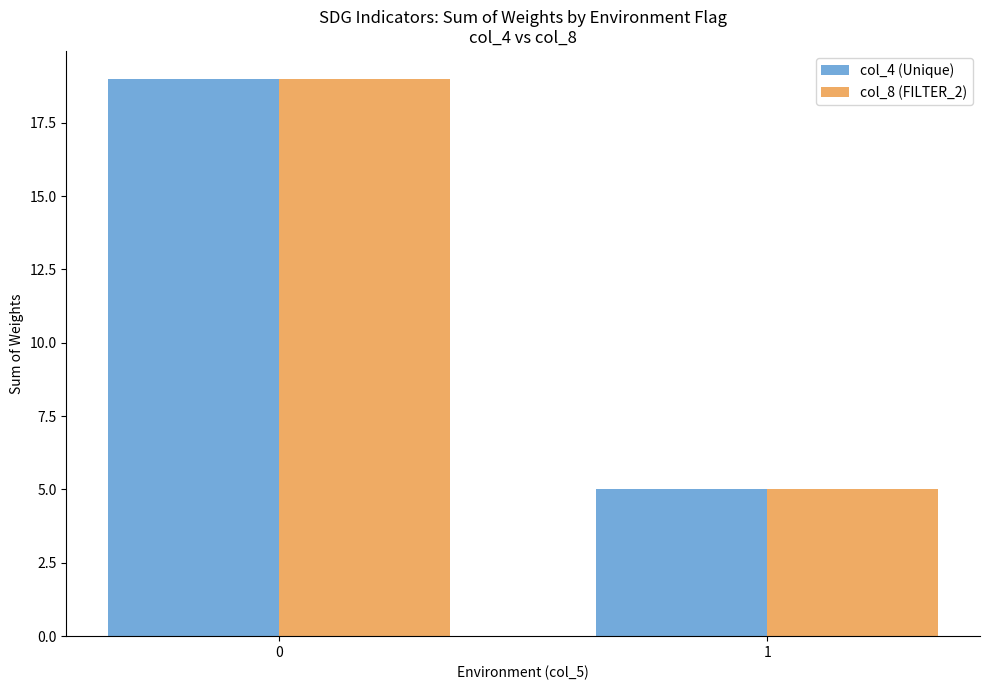

At which label does col_8 (FILTER_2) reach its minimum?

1